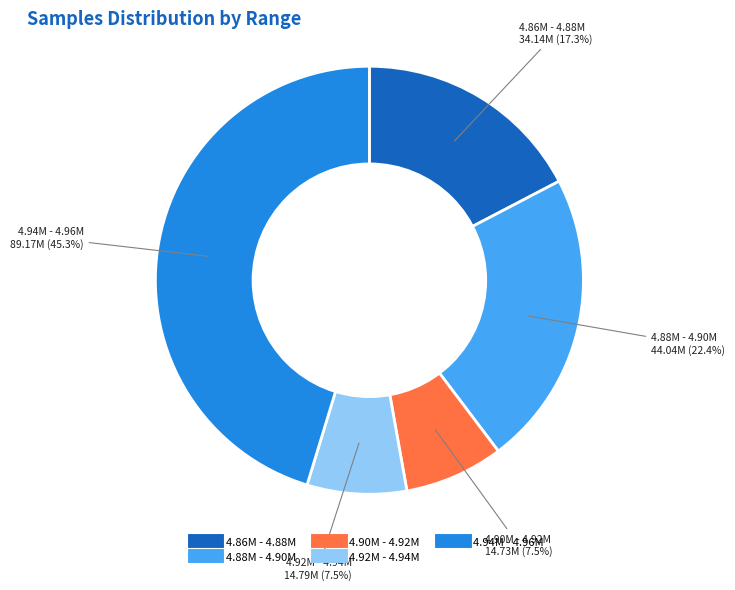

Is there any slice that represents more than half of the pie?

No